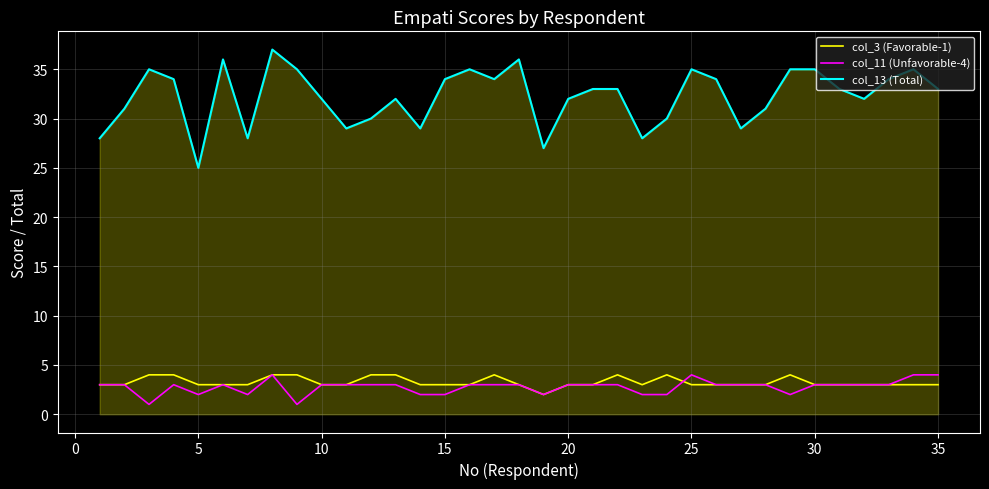

True or false: col_13 (Total) and col_3 (Favorable-1) intersect in this chart.

False